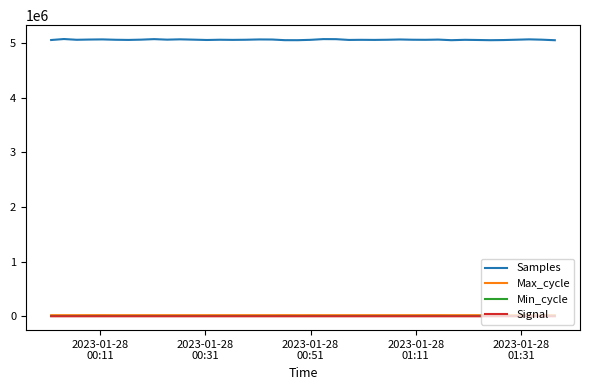

True or false: Min_cycle and Signal cross at least once.

False